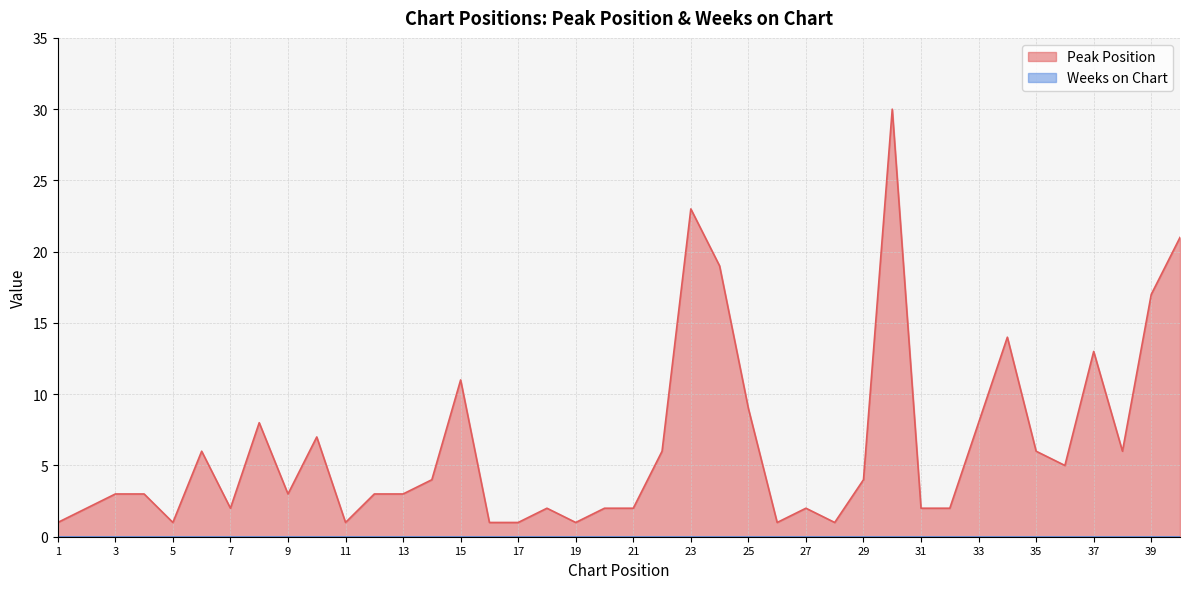

What is the value of the 4th point from the left?

3